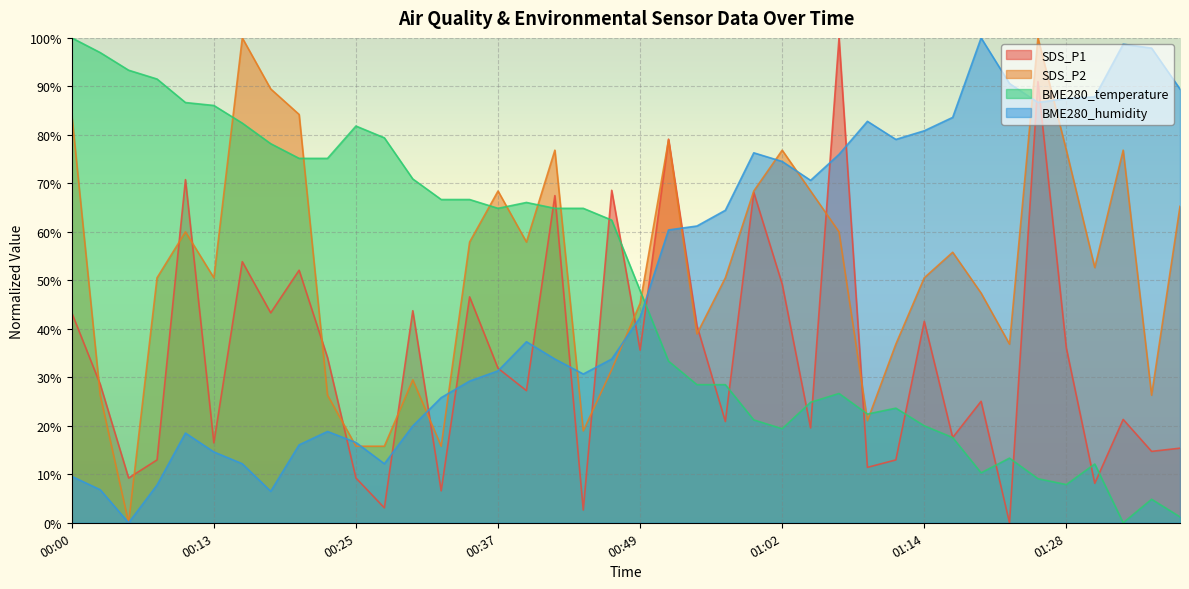

What is the total value across all series at 00:10?

235.9